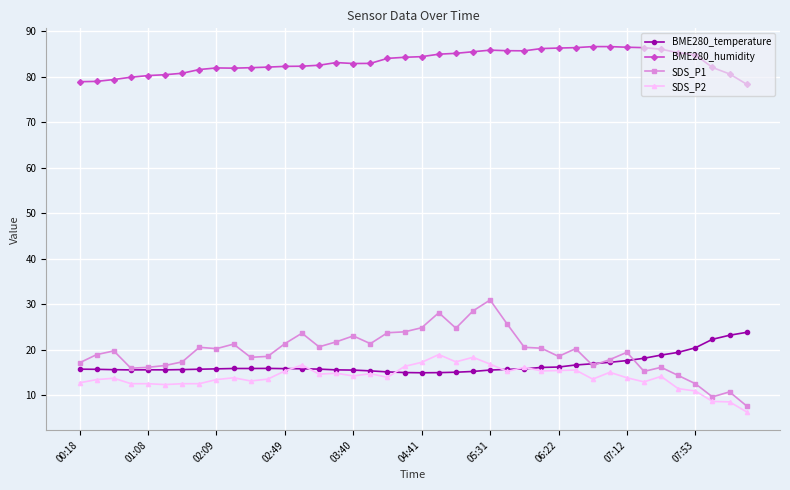

True or false: BME280_humidity has more than 1 interior local peaks.

True